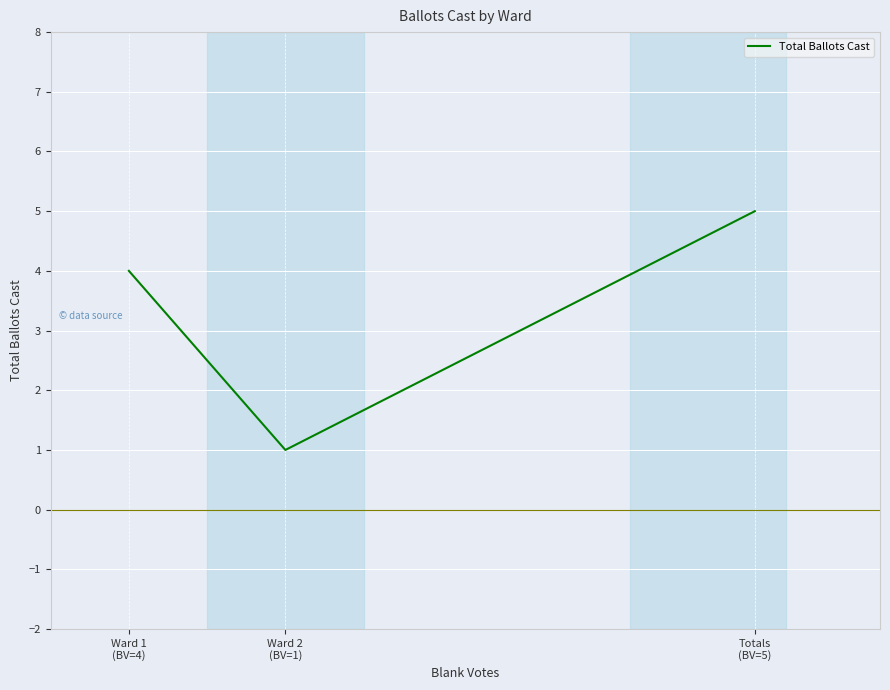

What is the change in value from Ward 1
(BV=4) to Ward 2
(BV=1)?

-3